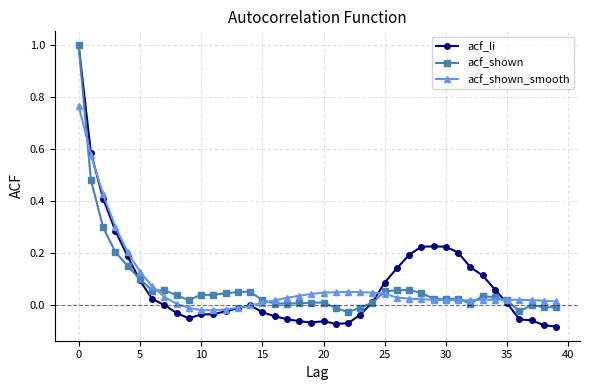

Which series has the largest range (max minus min)?

acf_li